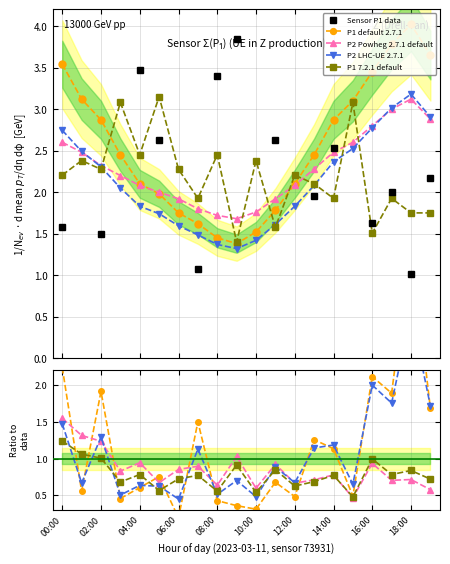

What is the label of the 9th point from the right?

11:00